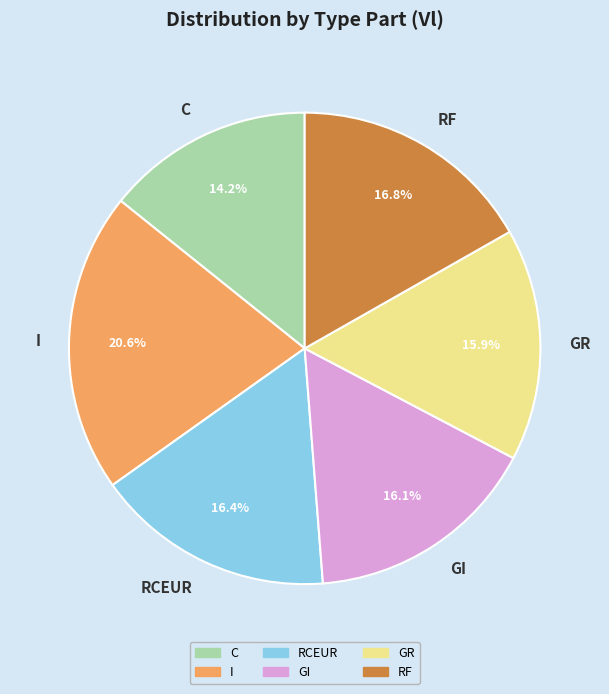

Count the number of slices in the pie.

6